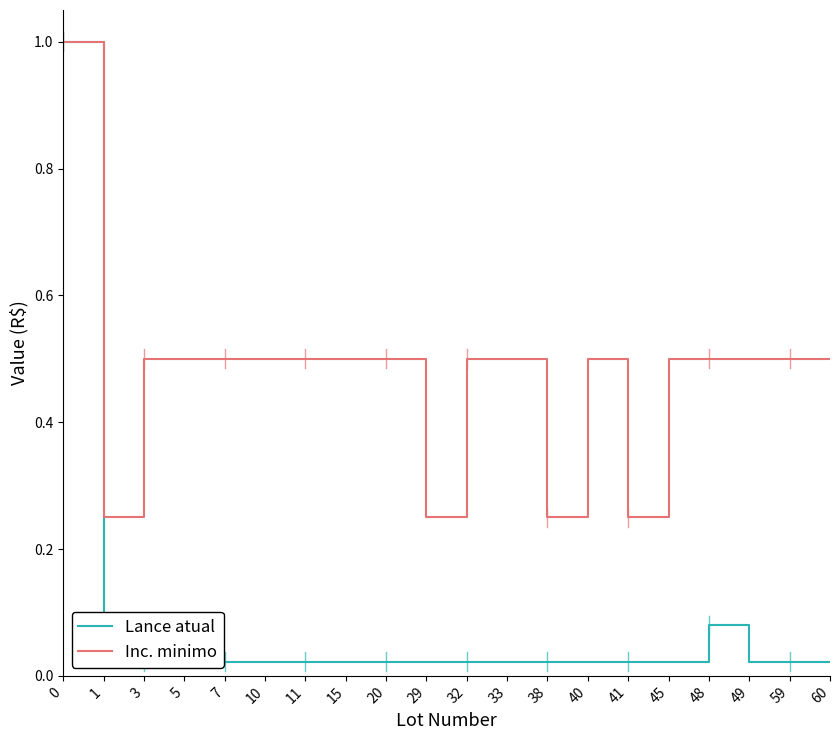

Between 1 and 5, which series saw the biggest shift?

Inc. minimo